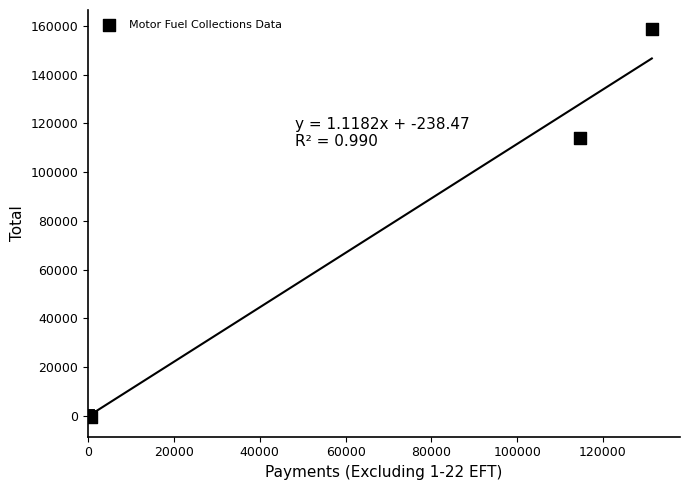

What Y value in the scatter plot is closest to 78955?

114167.2